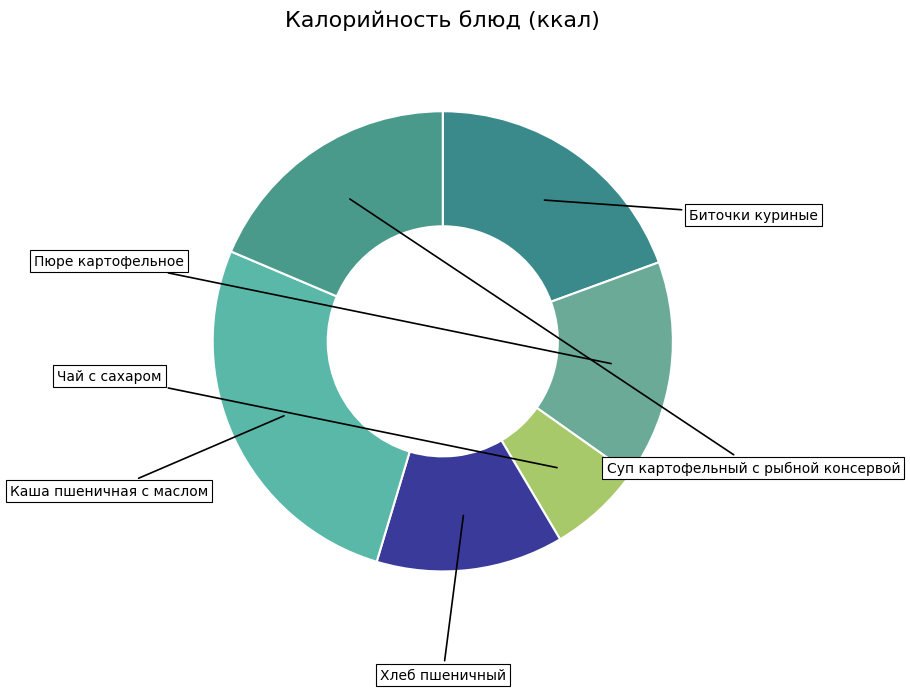

To the nearest percent, what is the difference between the largest and smallest slice percentages?

20%